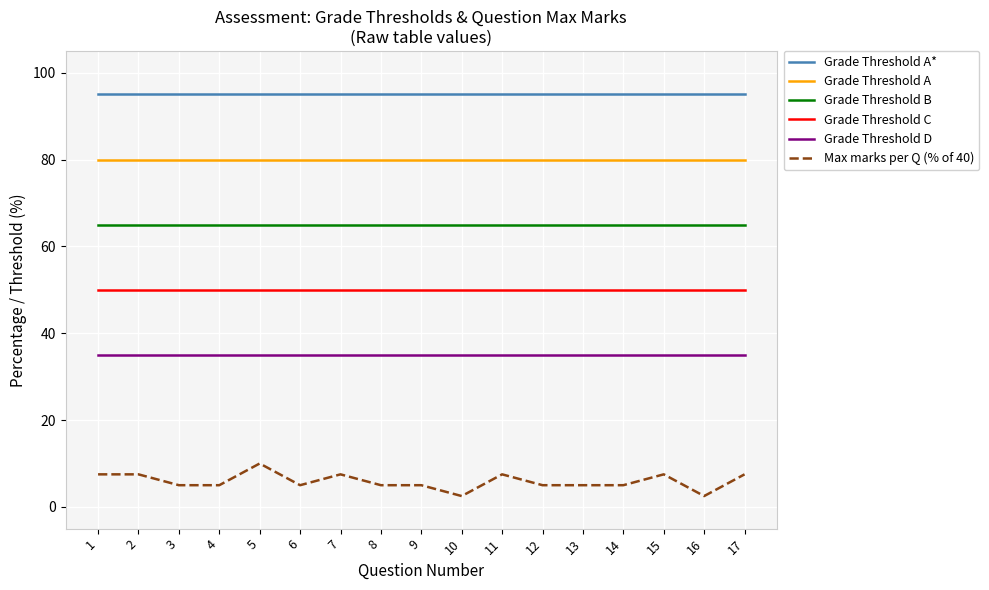

What is the minimum value shown in the chart?

2.5